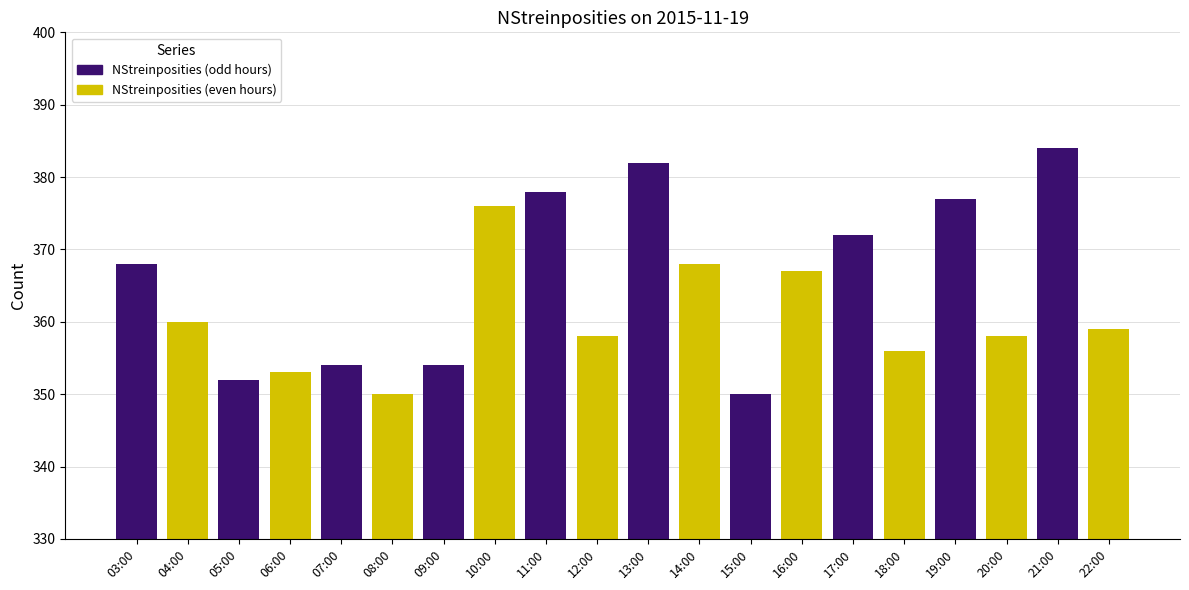

At which category does the chart reach its peak across all series?

21:00